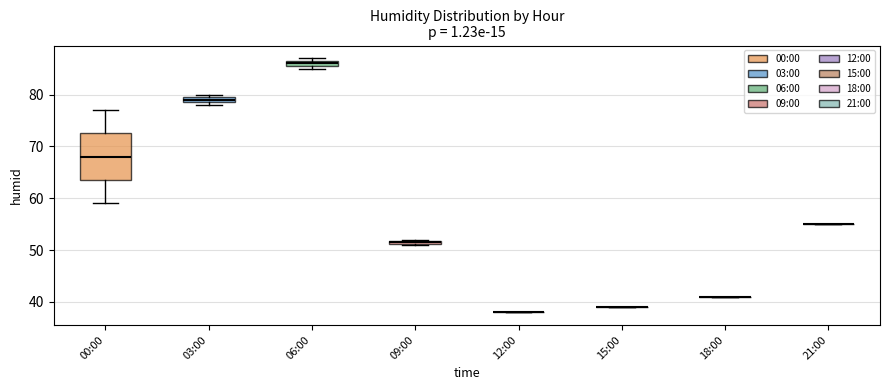

Which box is the tallest, from its lower edge to its upper edge?

00:00